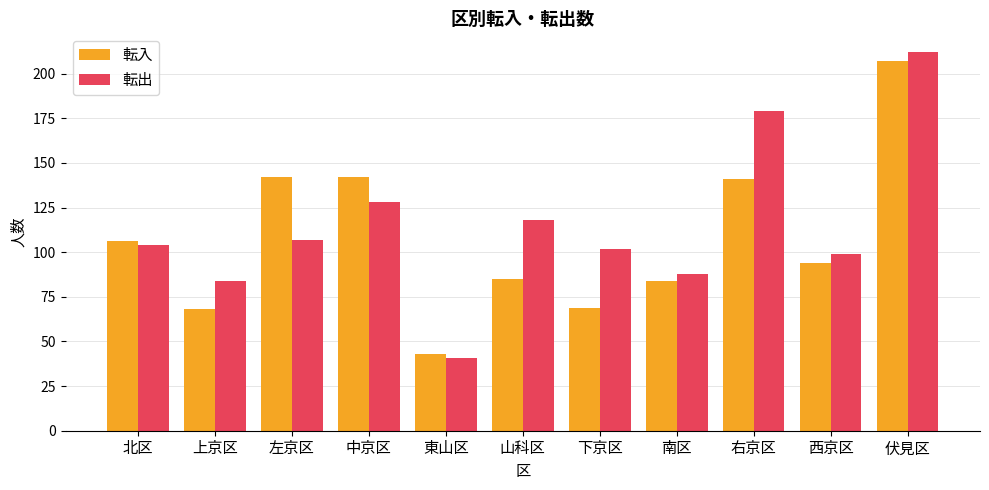

True or false: 転出 has a value of 82 at 山科区.

False